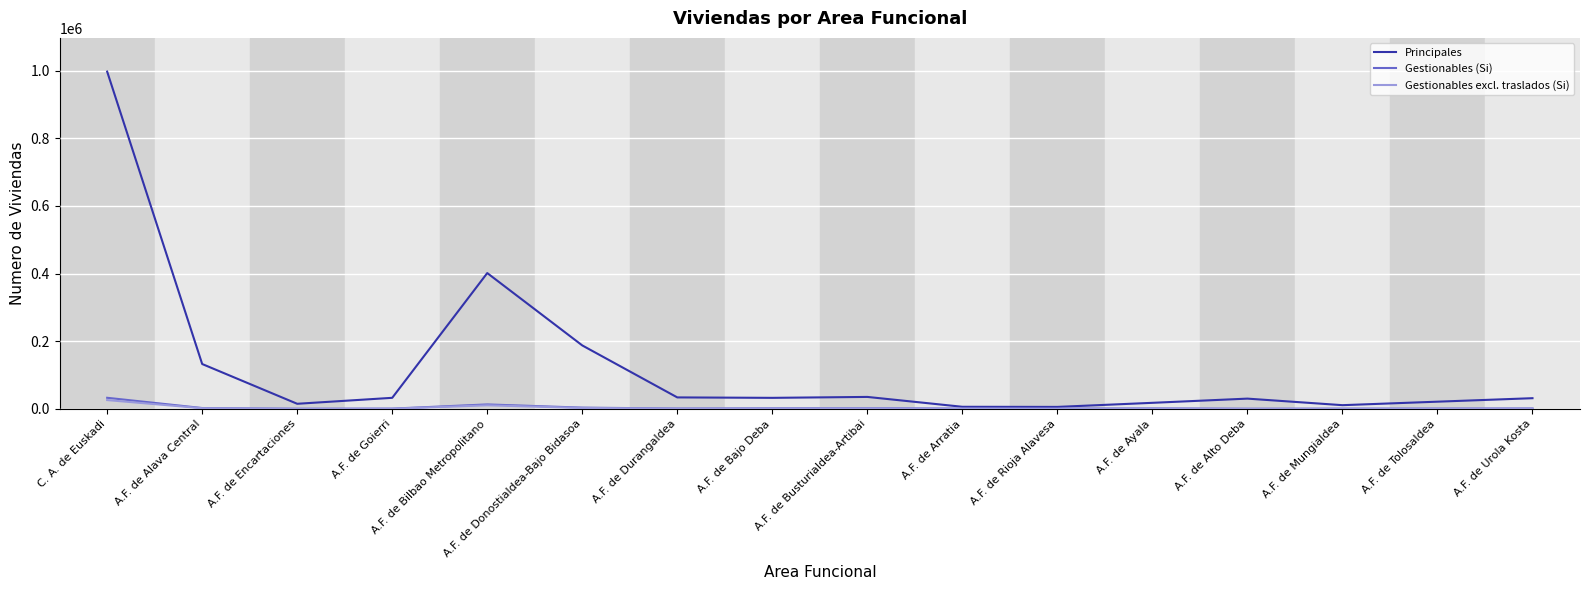

What is the average value of the Gestionables (Si) series?

4113